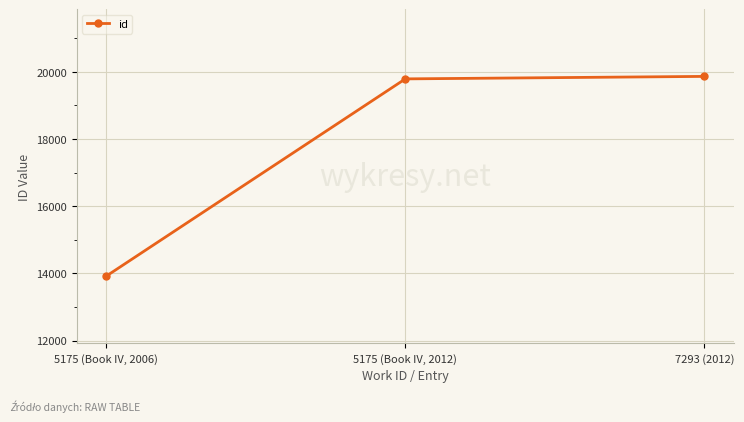

What is the greatest value displayed?

19862